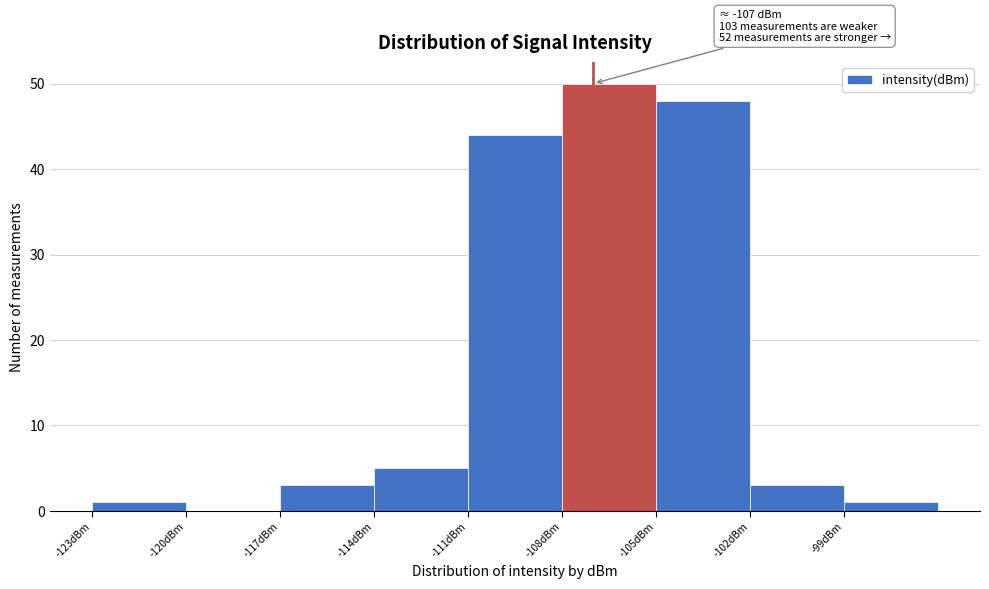

Which range on the x-axis has the tallest bar?

-108 to -105